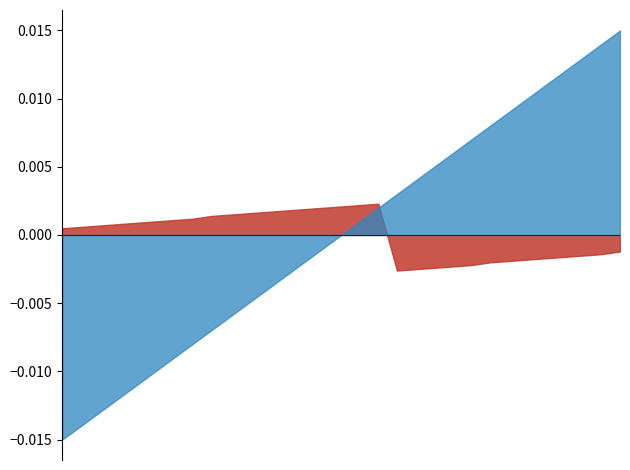

Between which two adjacent categories do Kalenderwoche and Schulwoche first intersect?

18 and 19